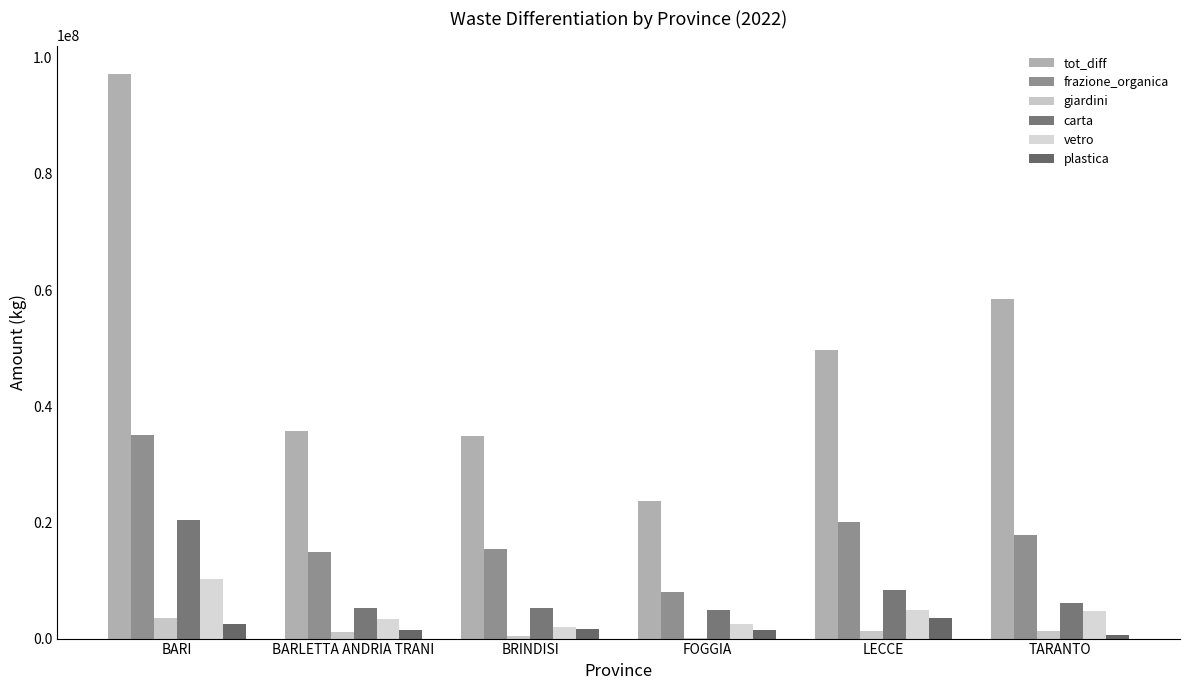

Which series has the largest total across all categories?

tot_diff